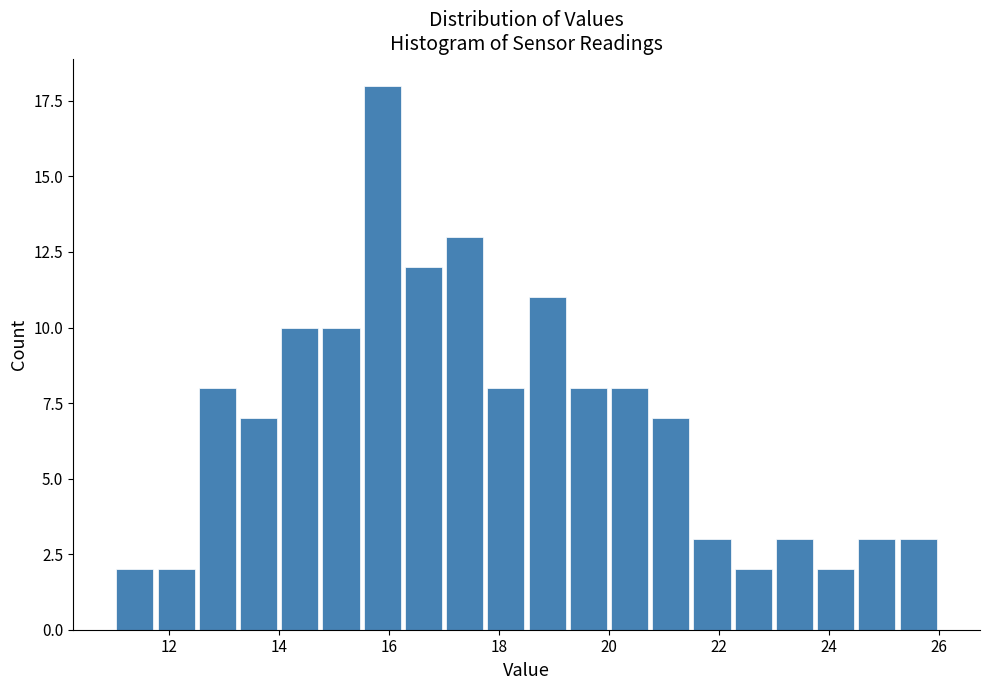

Read against the x-axis, roughly where is the centre of the tallest bar?

15.8